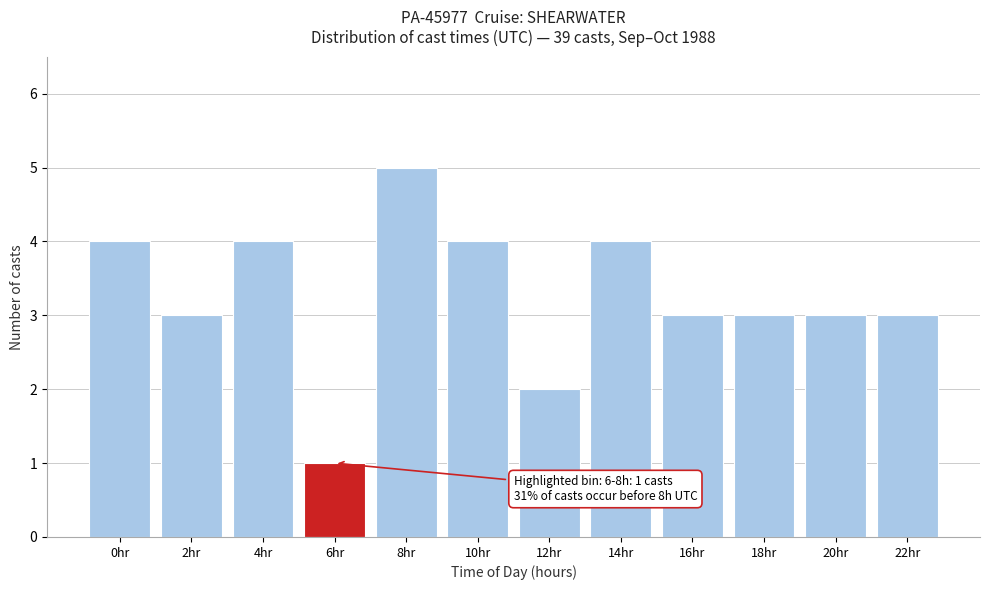

Reading left to right, what are all the values shown in this chart?

0hr=4	2hr=3	4hr=4	6hr=1	8hr=5	10hr=4	12hr=2	14hr=4	16hr=3	18hr=3	20hr=3	22hr=3